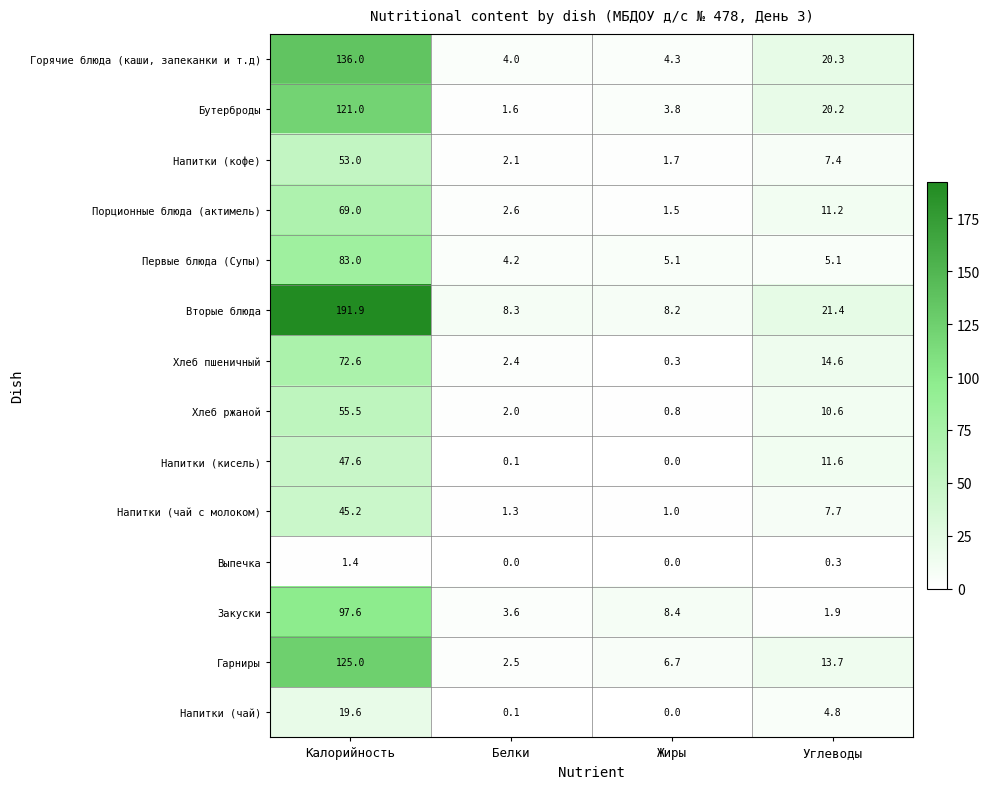

Which series changed the most between Белки and Углеводы?

Бутерброды